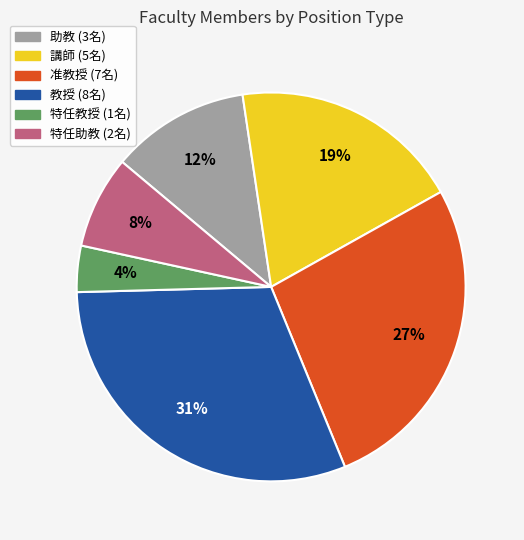

Does 教授 (8名) represent more than half of the total?

No